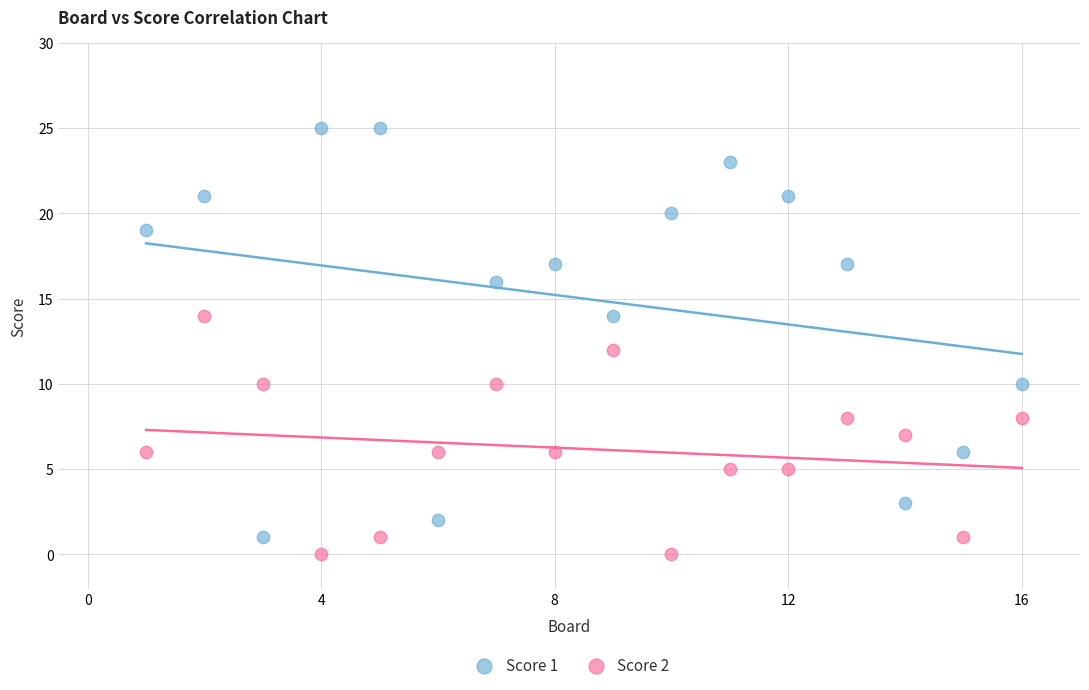

What is the X range (max minus min) for the scatter plot?

15